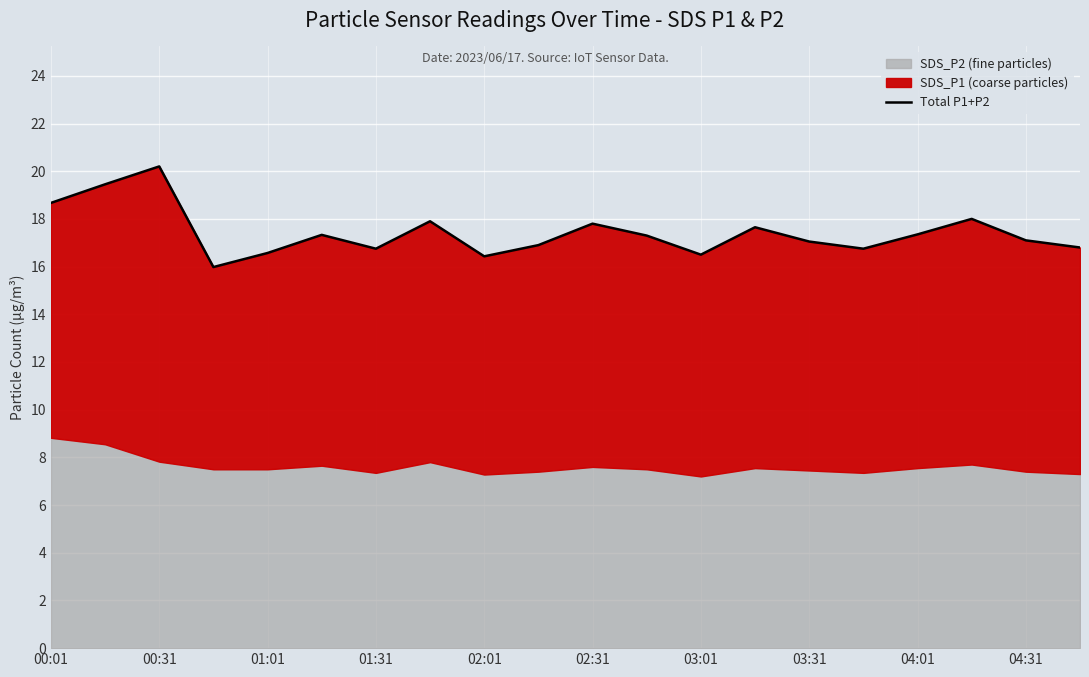

Reading left to right, list all the values displayed in this chart.

18.7	19.5	20.2	16.0	16.6	17.3	16.8	17.9	16.4	16.9	17.8	17.3	16.5	17.6	17.1	16.8	17.4	18.0	17.1	16.8